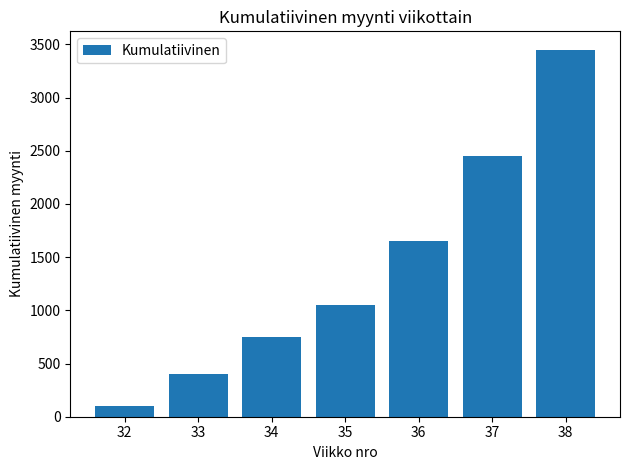

Does the chart contain stacked bars?

No